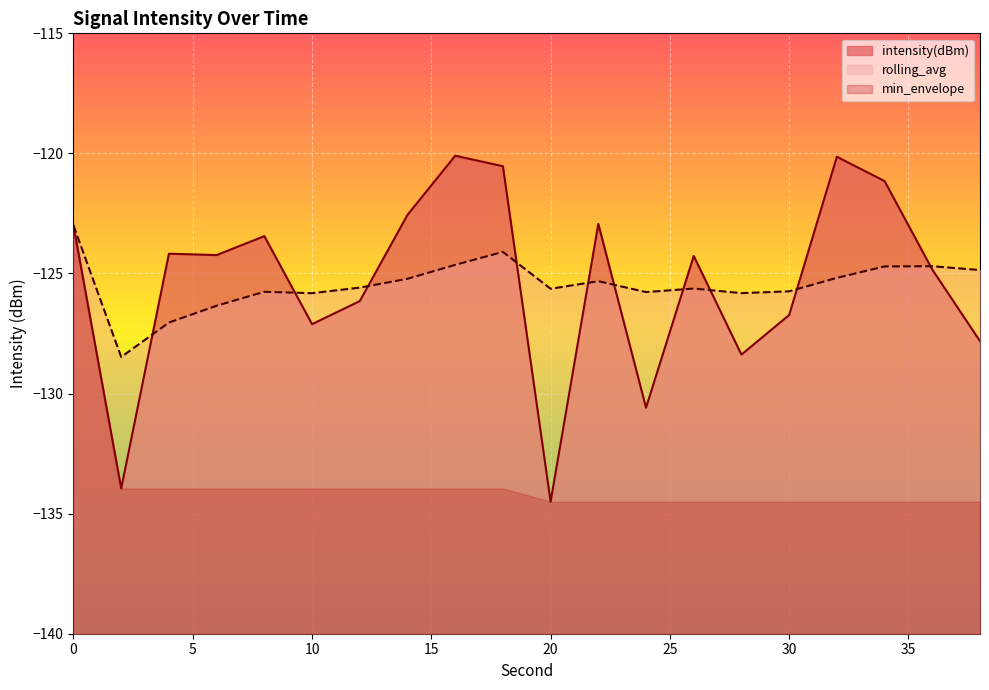

Where is the first local minimum for intensity(dBm)?

2